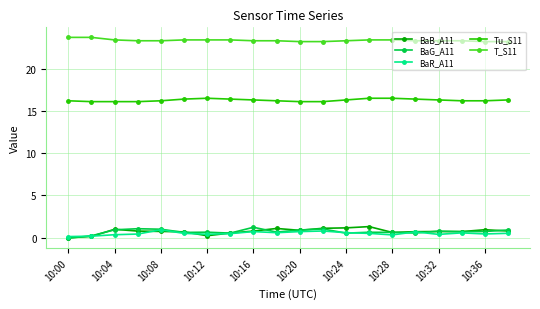

True or false: Tu_S11 and BaB_A11 cross at least once.

False